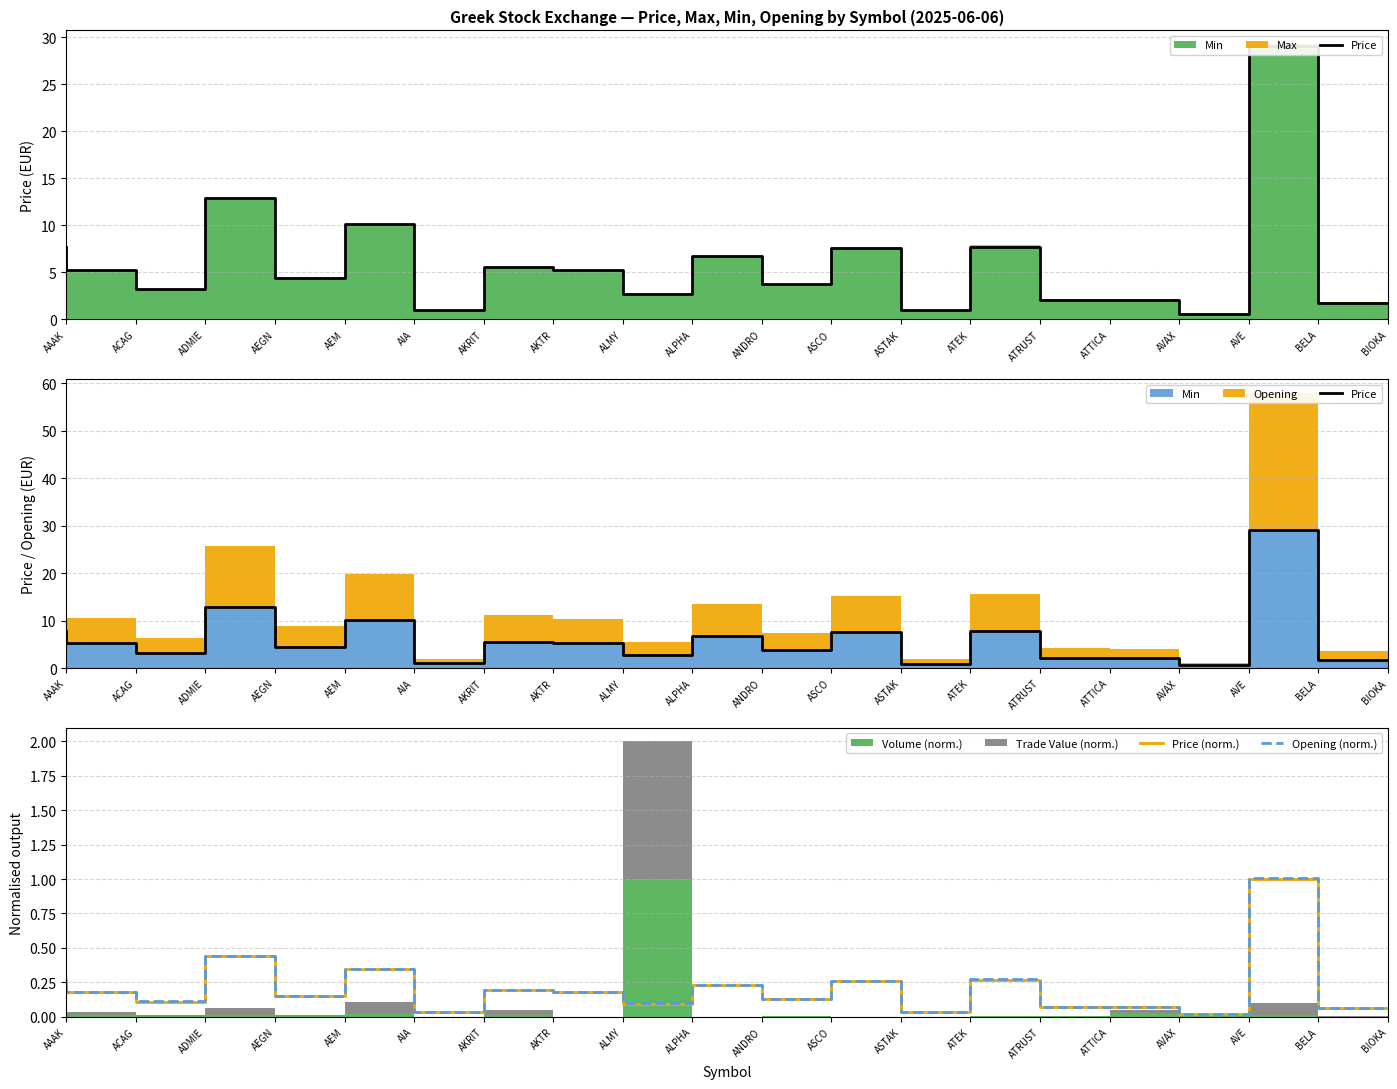

At which label is Opening (norm.) closest to 0?

AVE